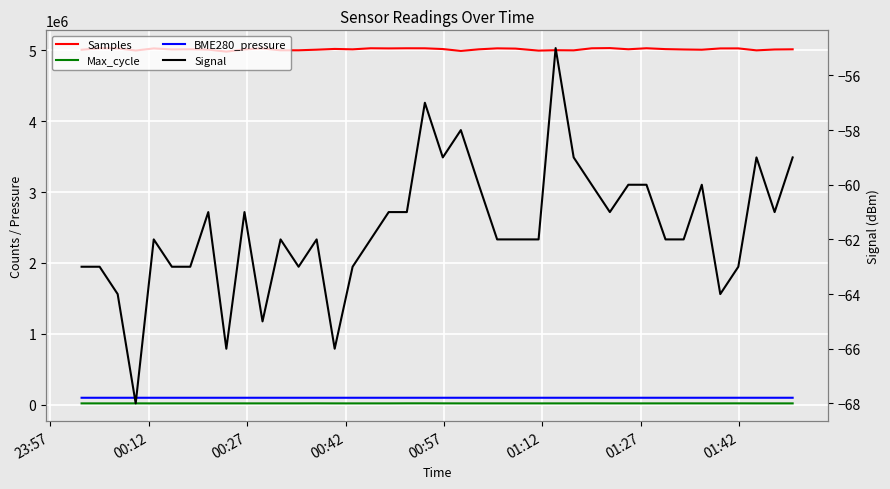

True or false: BME280_pressure and Max_cycle cross at least once.

False